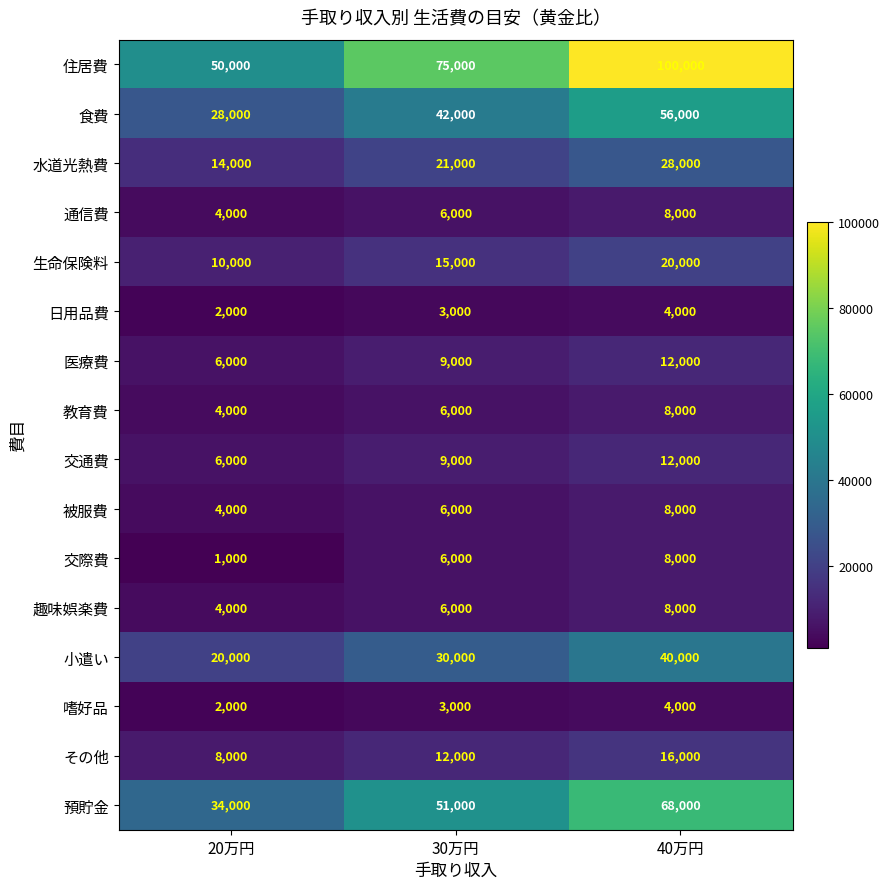

Count the 趣味娯楽費 values in the range 4000 to 8000.

3